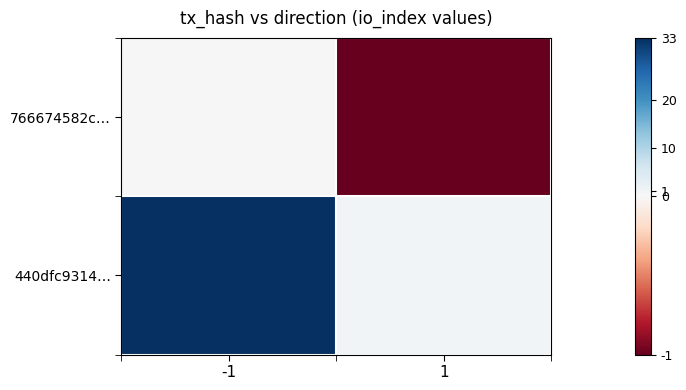

Which label corresponds to the smallest value in the chart?

1